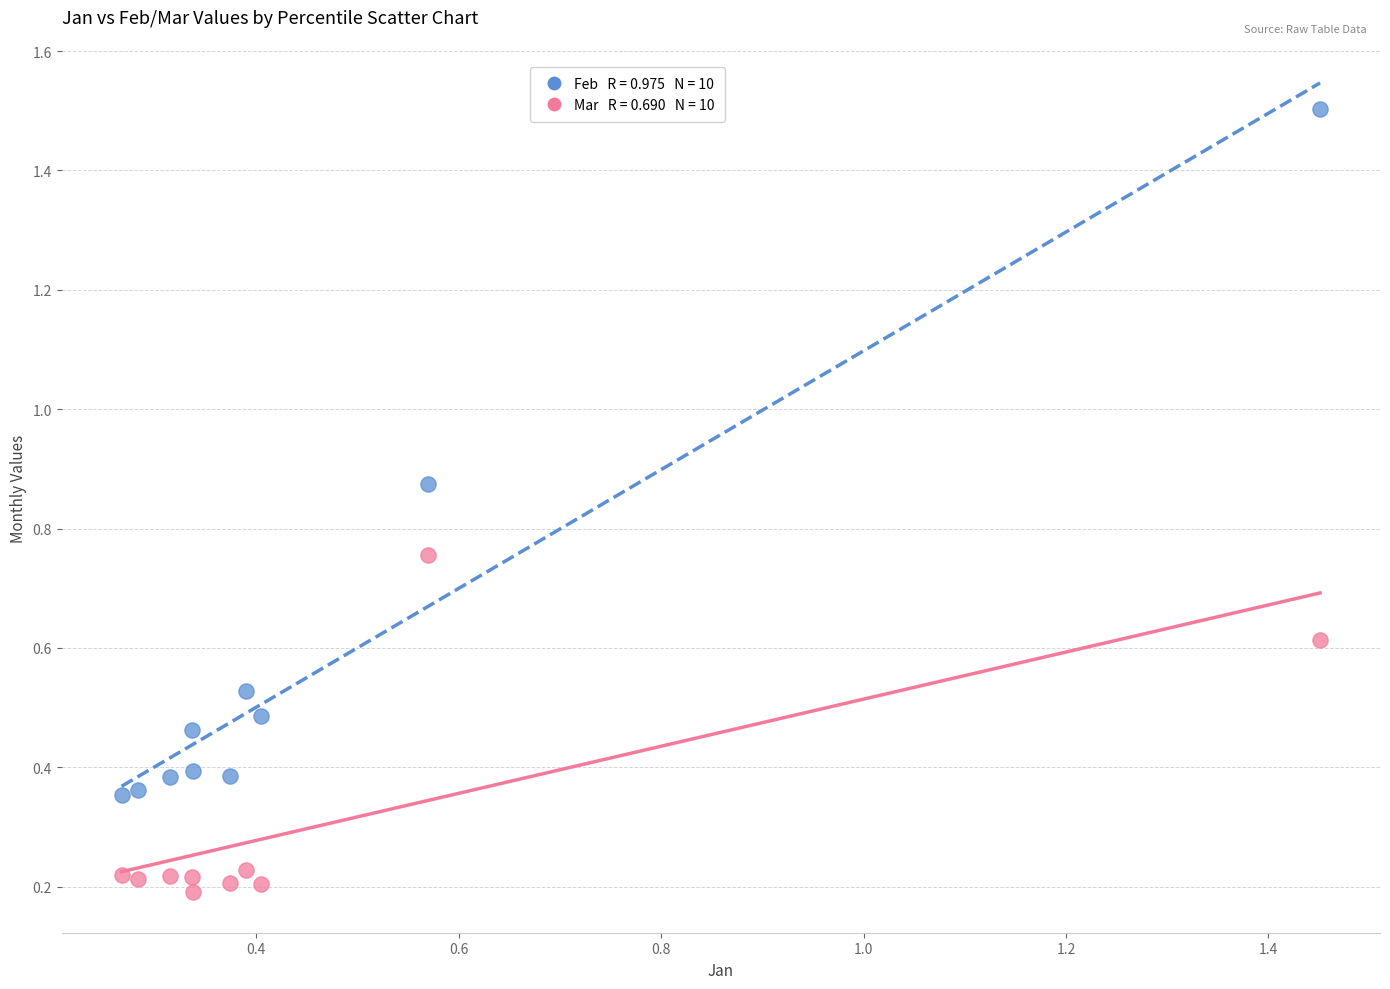

Across all data points, what is the range of Y values (max minus min)?

1.3